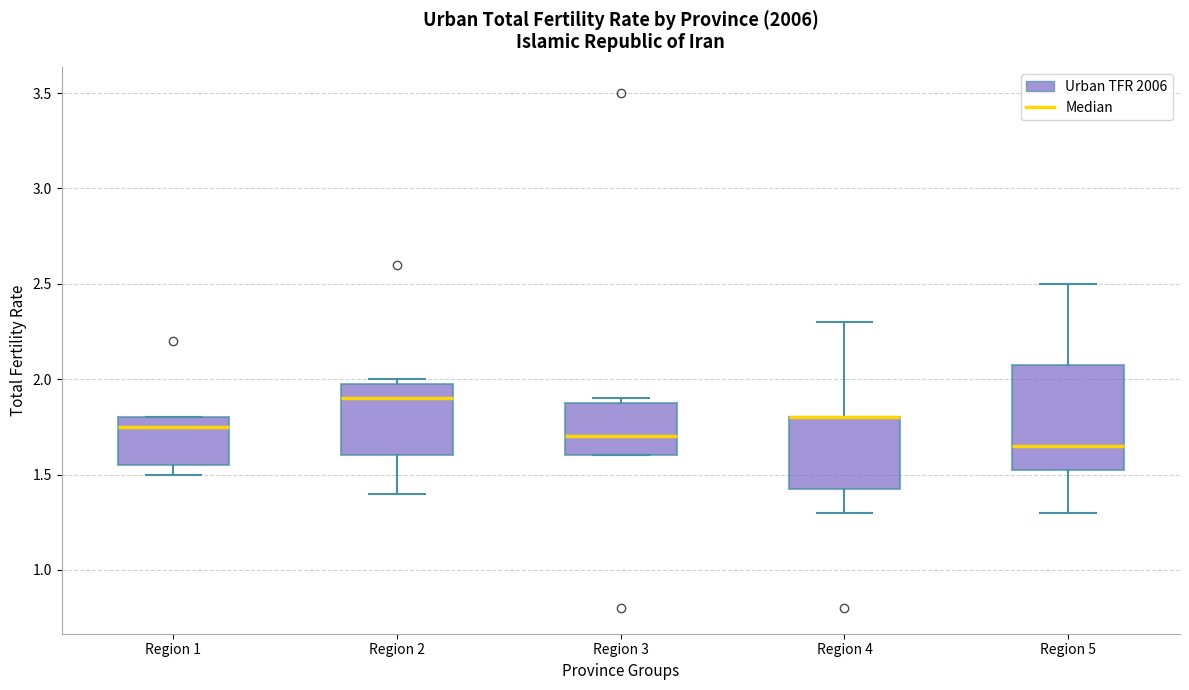

Reading left to right, transcribe this box plot: for each box, give where its median line is, the range the box spans, and where its two whiskers end, as read against the y-axis. The values are not printed on the chart, so give them approximately, as read against the axis.

Region 1: median 1.75, box 1.55 to 1.80, whiskers 1.50 to 1.80
Region 2: median 1.90, box 1.60 to 2.00, whiskers 1.40 to 2.00 (just above the box's upper edge)
Region 3: median 1.70, box 1.60 to 1.90, whiskers 1.60 to 1.90 (just above the box's upper edge)
Region 4: median 1.80 (drawn on the box's upper edge), box 1.45 to 1.80, whiskers 1.30 to 2.30
Region 5: median 1.65, box 1.55 to 2.10, whiskers 1.30 to 2.50